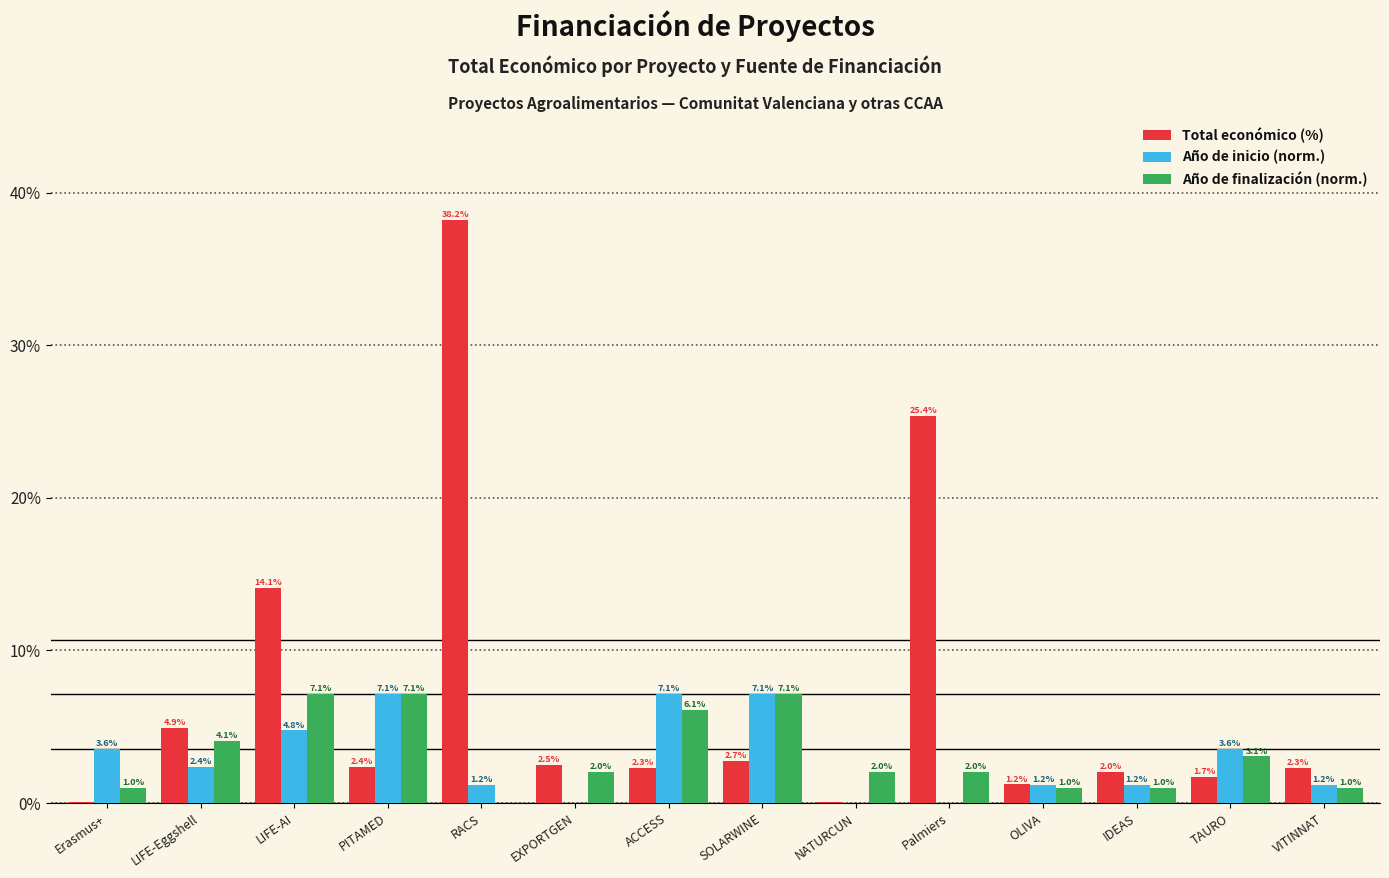

The Año de finalización (norm.) series shows 6.1 at ACCESS. True or false?

True